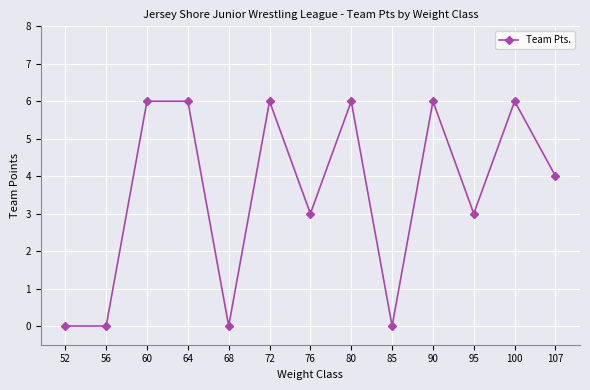

True or false: the data shows 6 at 64.

True